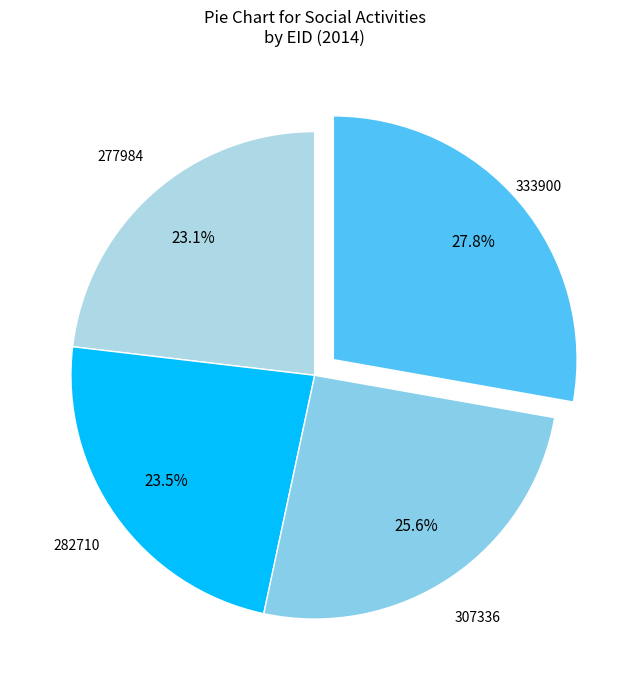

Is there a majority slice in this chart?

No